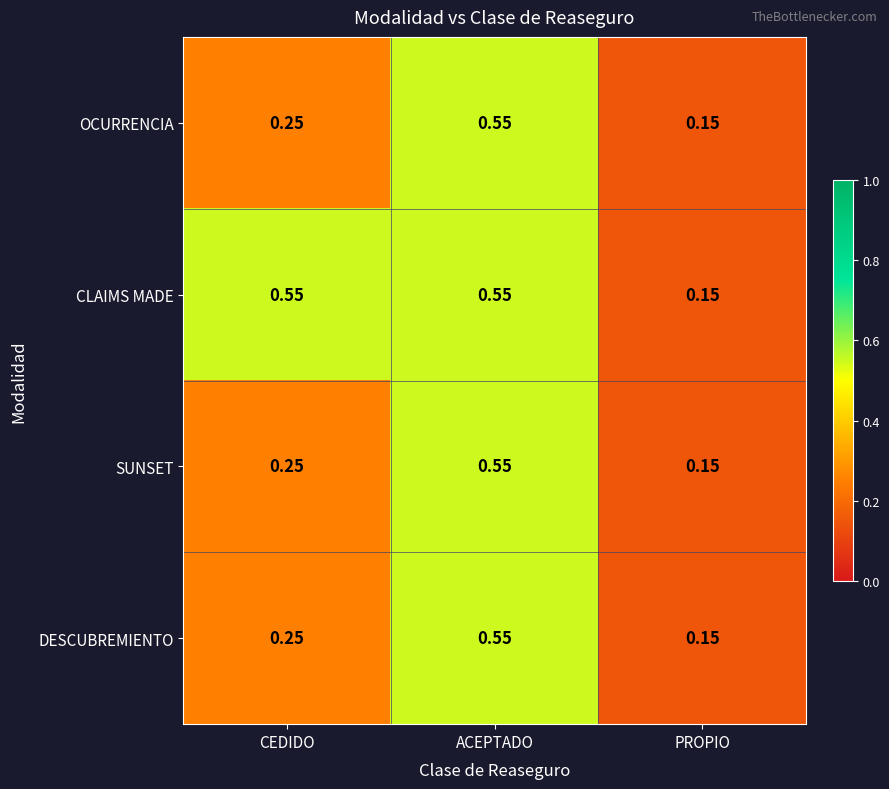

Is the value of SUNSET at ACEPTADO greater than the value of OCURRENCIA at PROPIO?

Yes